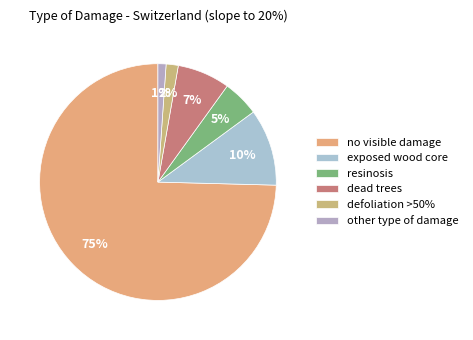

Is there a majority slice in this chart?

Yes